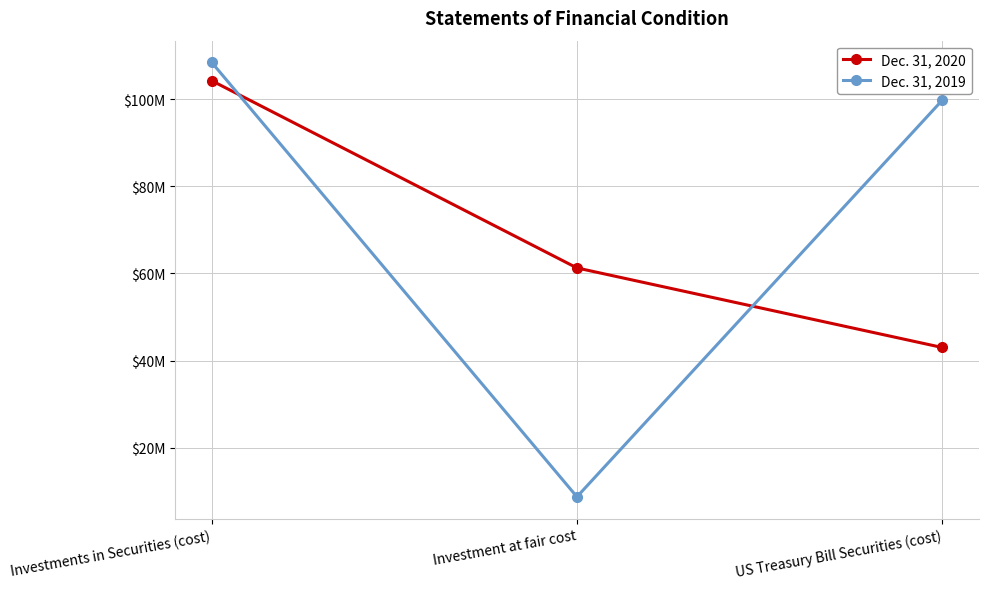

At which category is the sum across all series the highest?

Investments in Securities (cost)